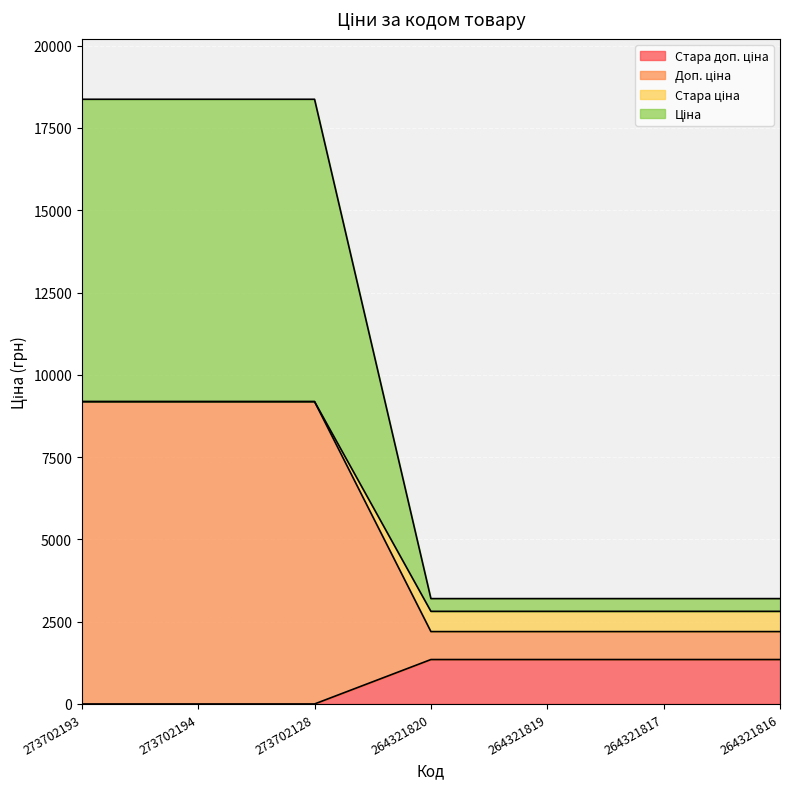

At how many categories does at least one series exceed 11016?

3